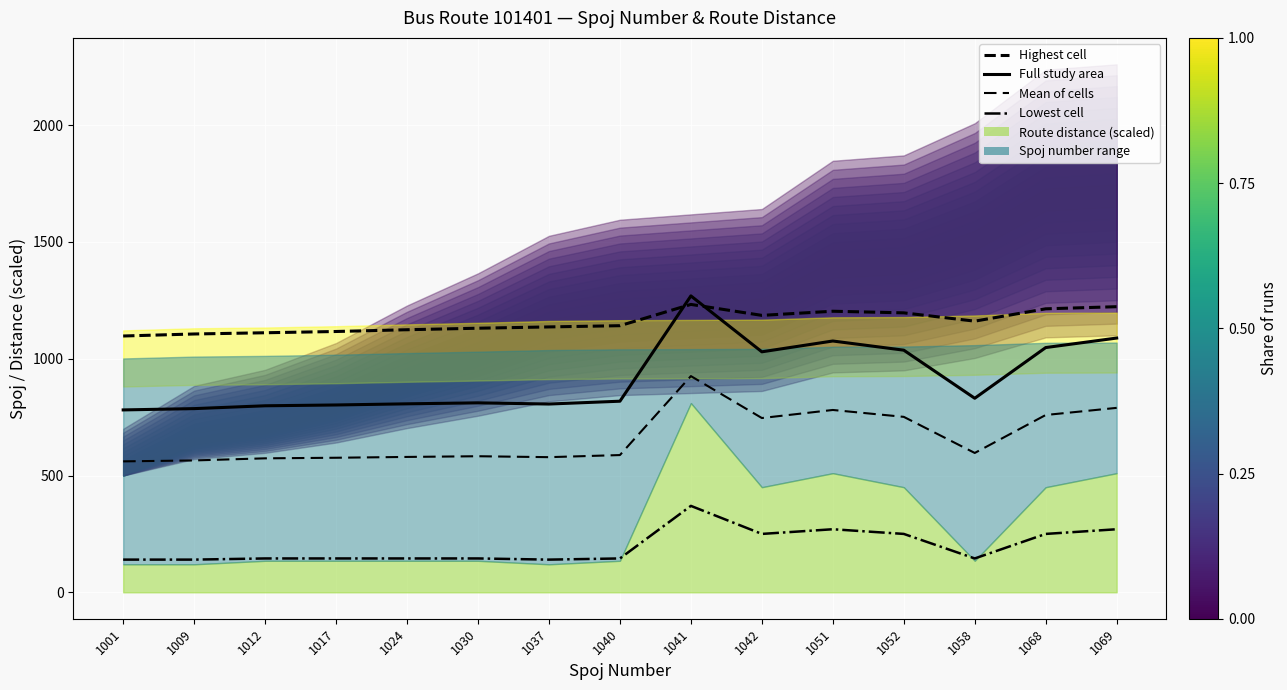

In Full study area, how many points are higher than both neighbors (excluding endpoints)?

3